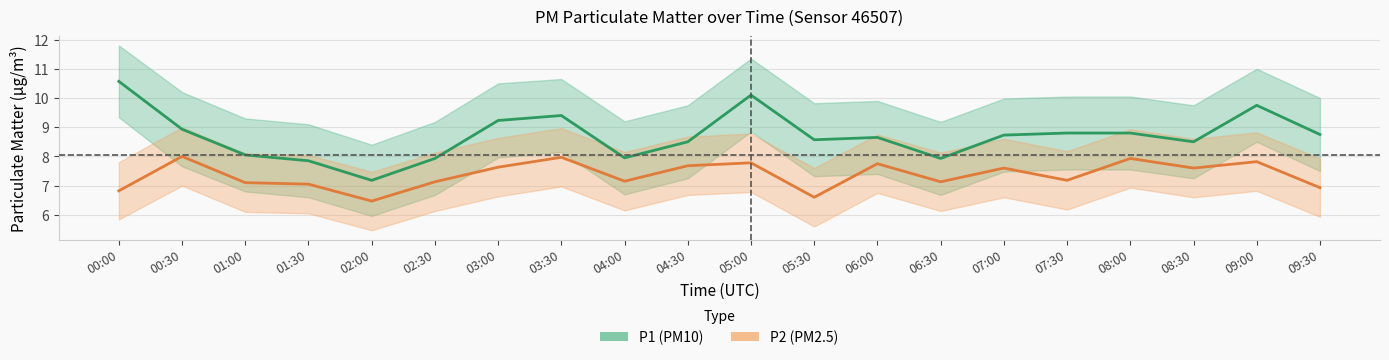

At which category does P1 (PM10) reach its first local valley?

02:00